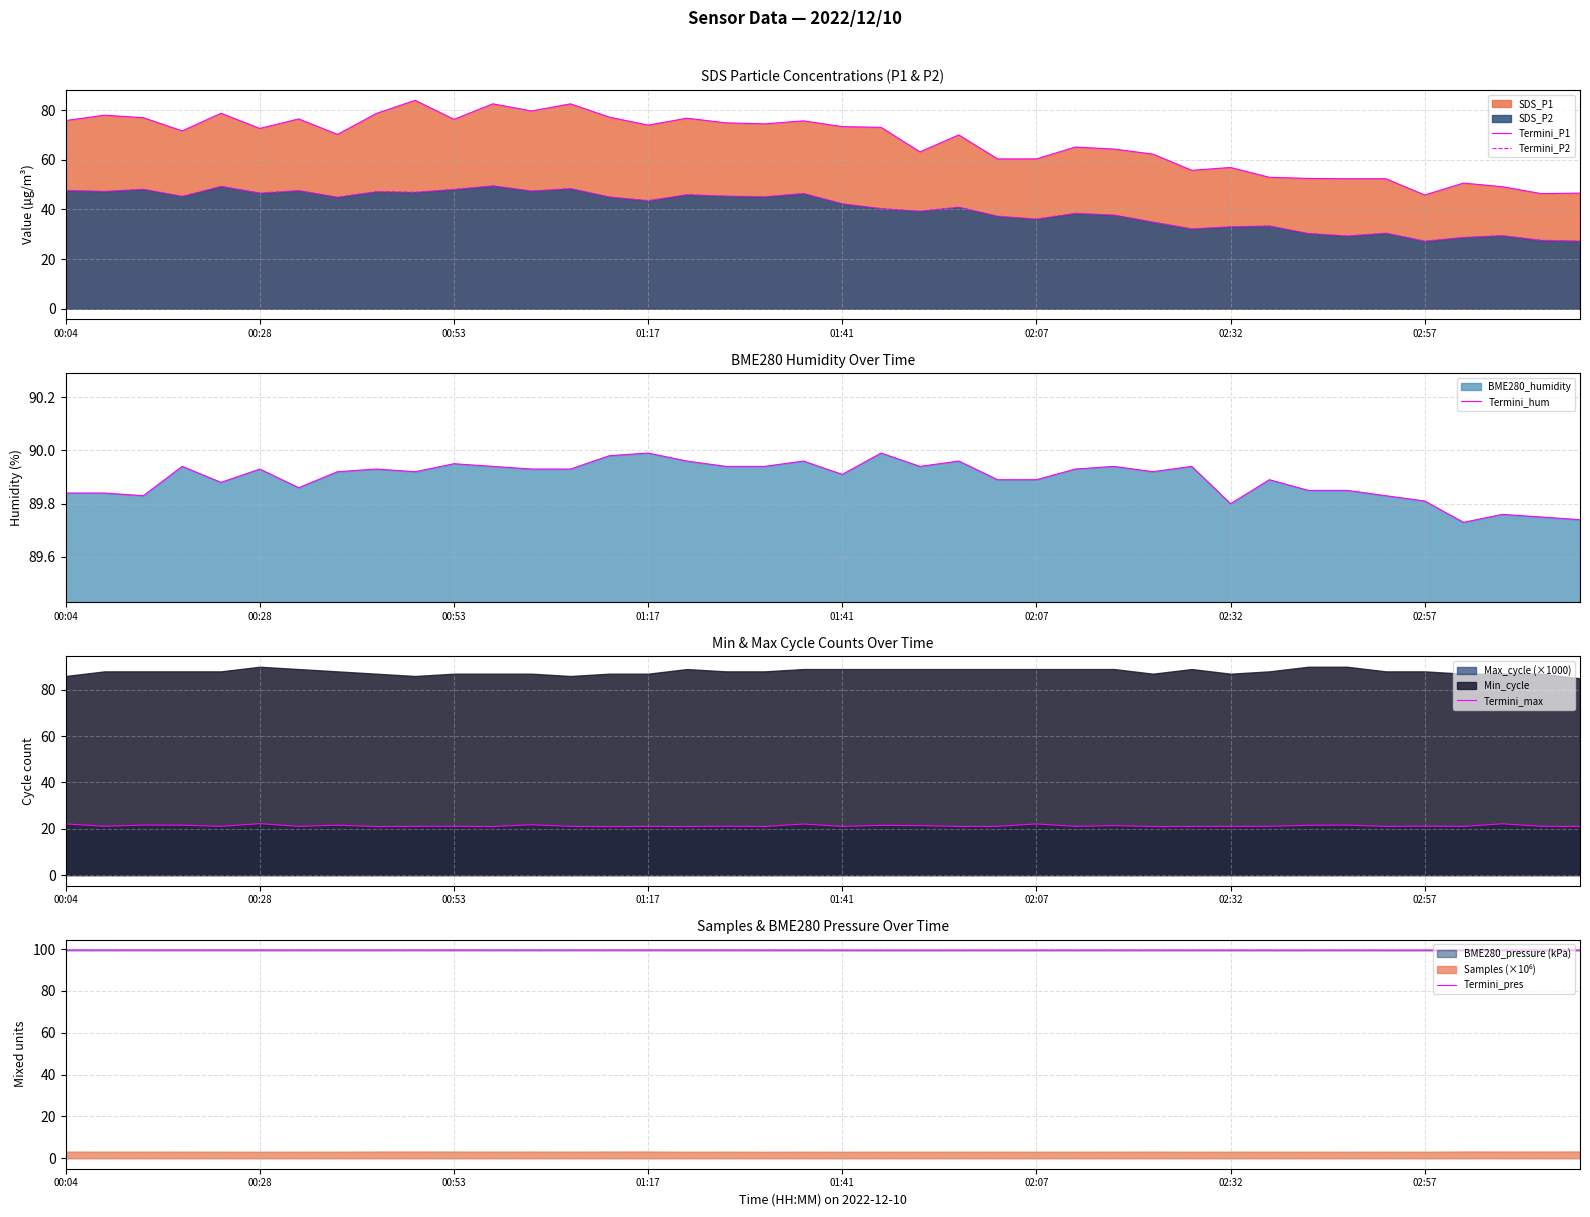

True or false: Termini_max and Termini_hum cross at least once.

False